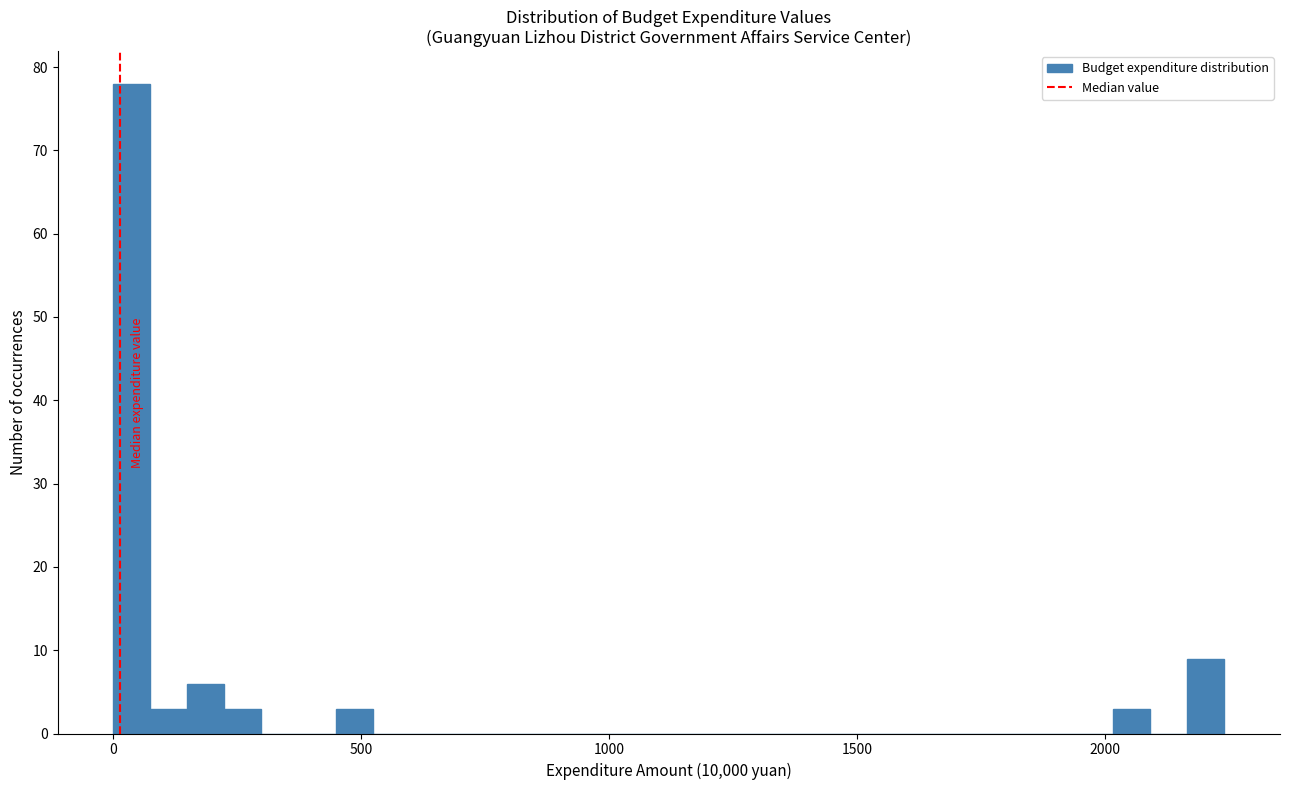

Around what value on the x-axis is the tallest bar? Give the approximate position of its centre, as read against the axis.

50